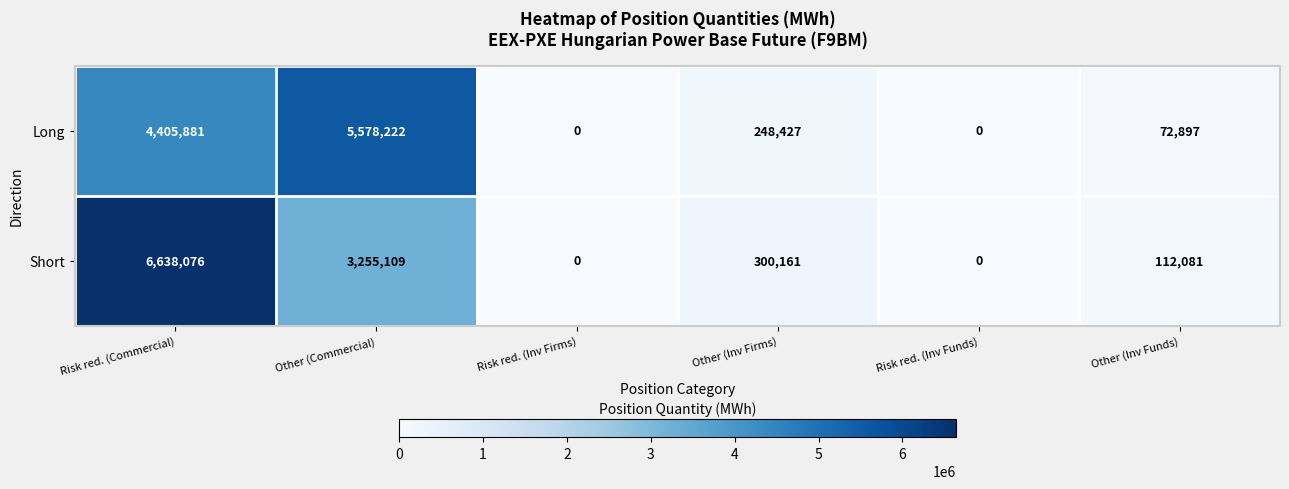

At how many categories does at least one series exceed 5107549?

2